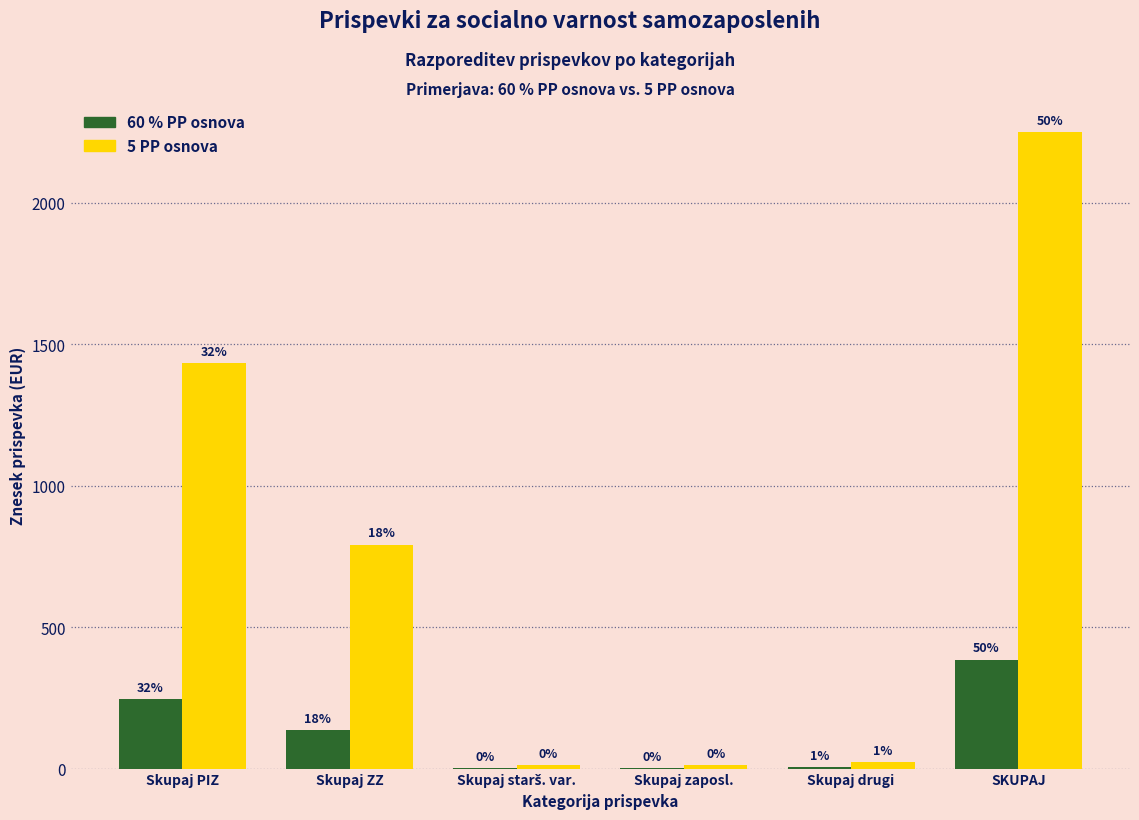

Are the bars horizontal?

No